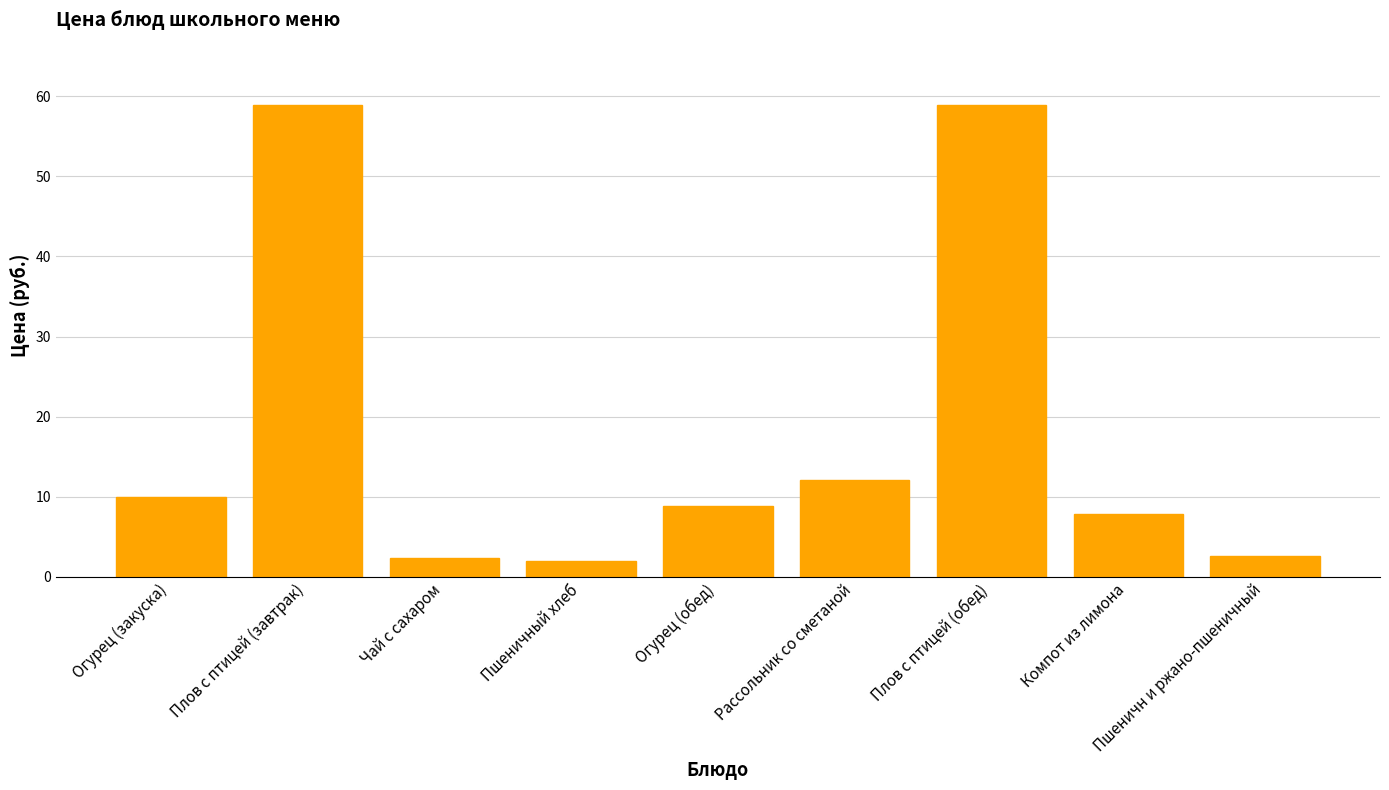

What is the greatest value displayed?

58.9